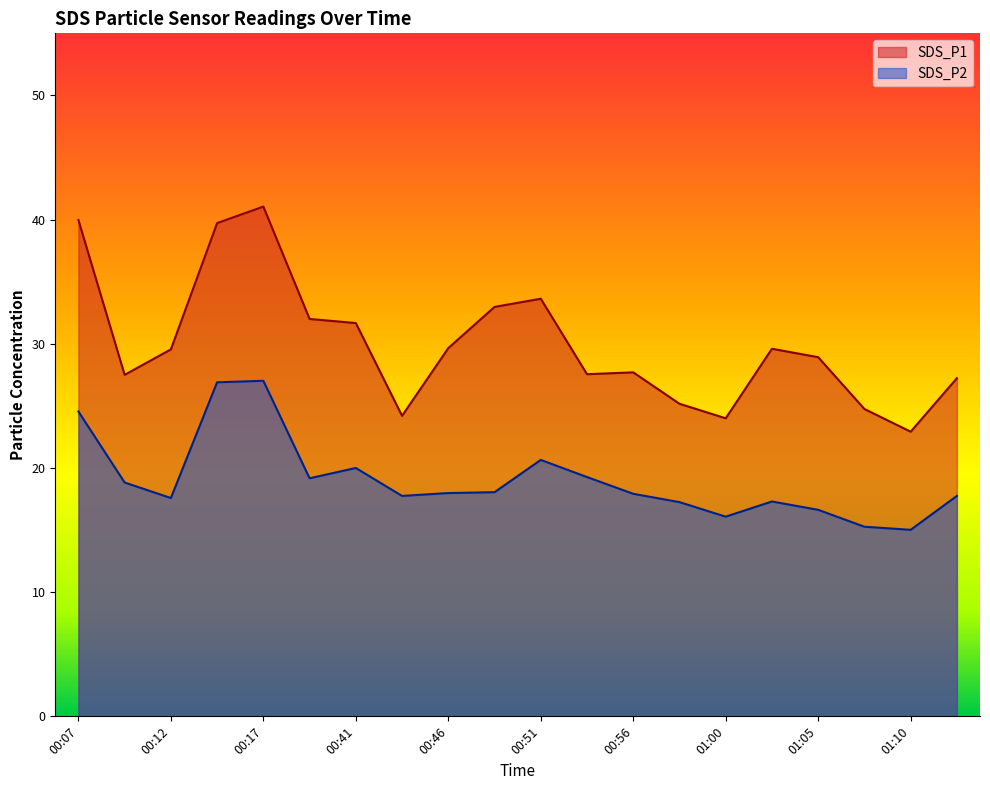

List the series in order of their peak value, highest first.

SDS_P1, SDS_P2